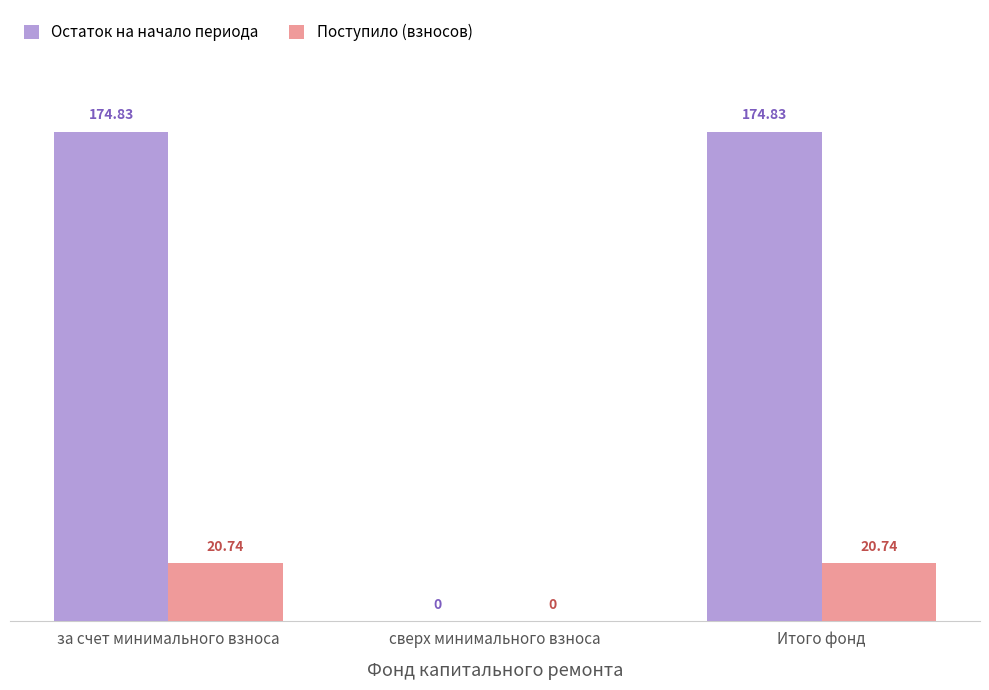

What is the sum of all Остаток на начало периода values?

349.7